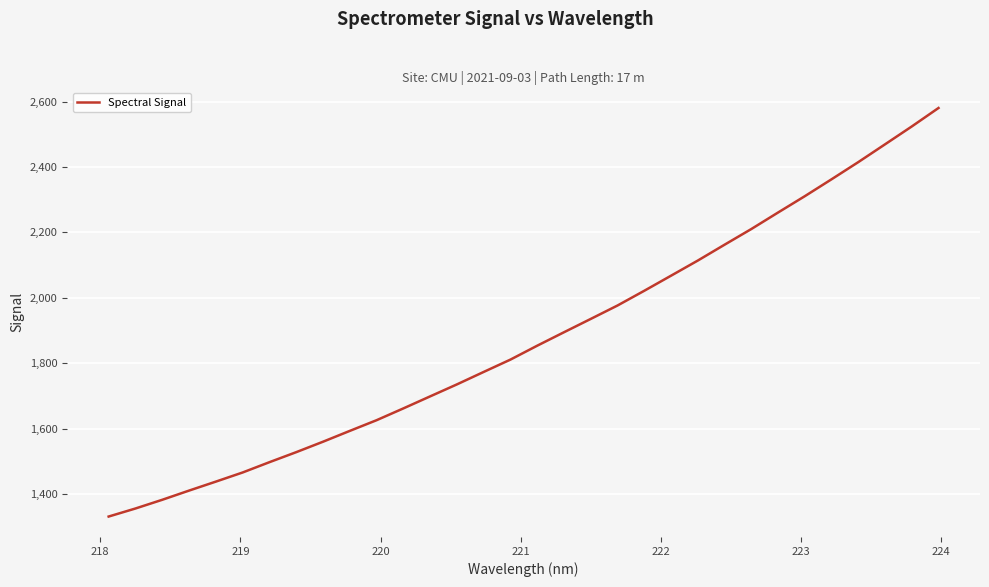

What is the average value?

1876.2